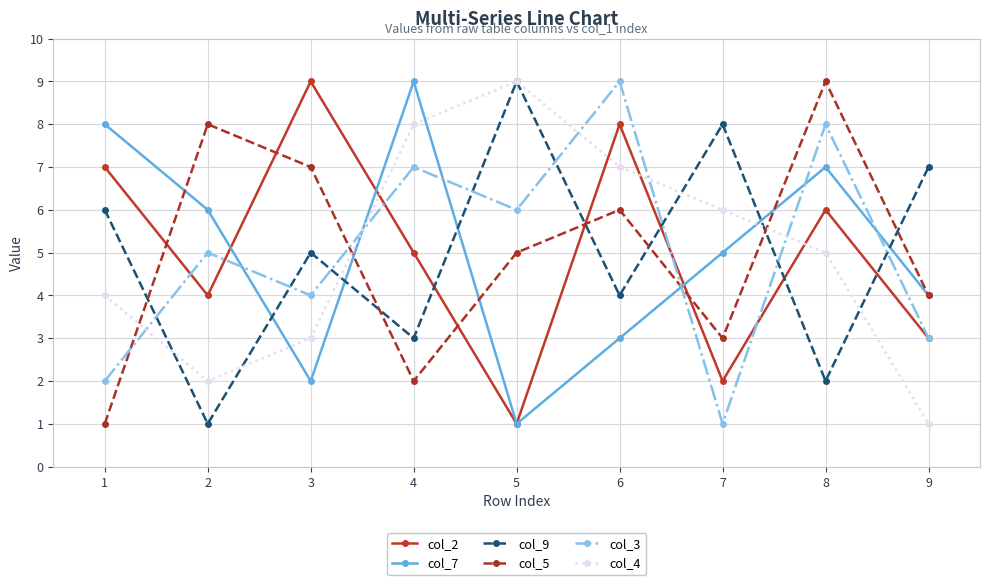

True or false: col_4 and col_7 cross at least once.

True